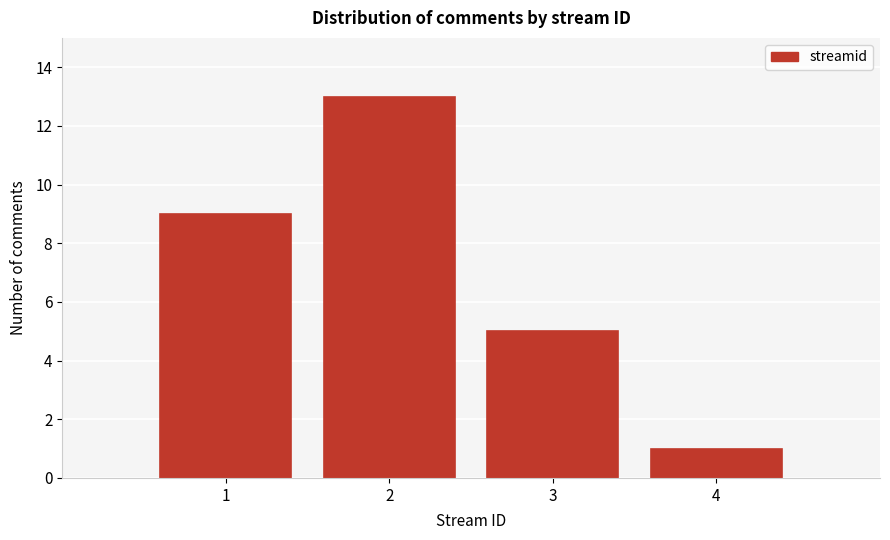

Reading left to right, extract all data points from this chart.

1=9	2=13	3=5	4=1